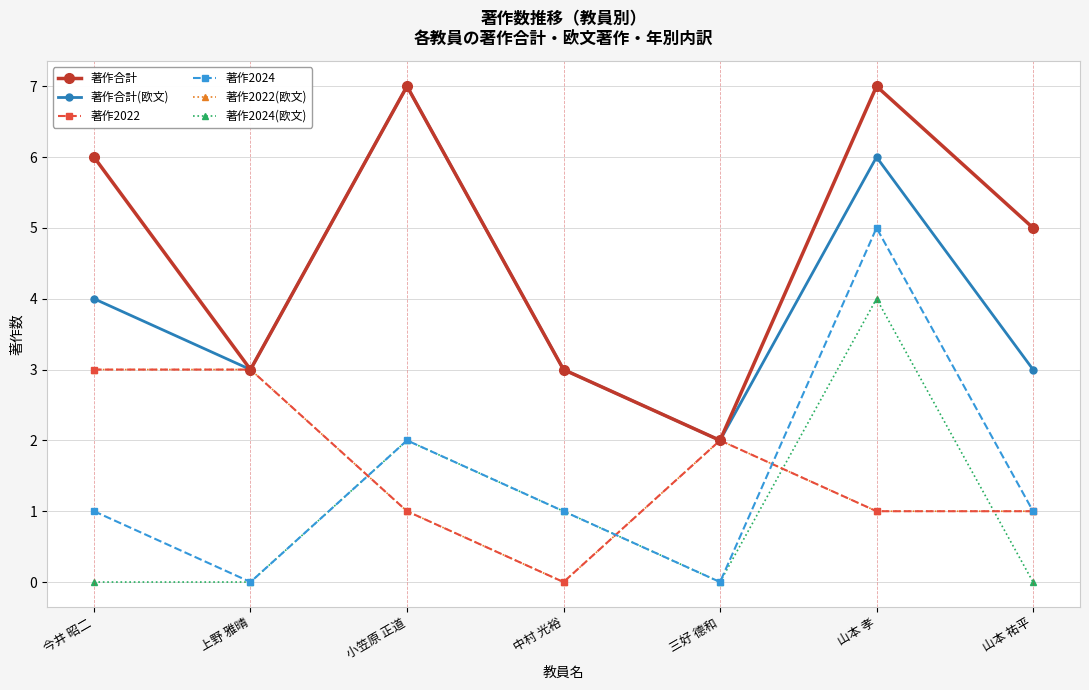

Does the chart have visible grid lines?

Yes